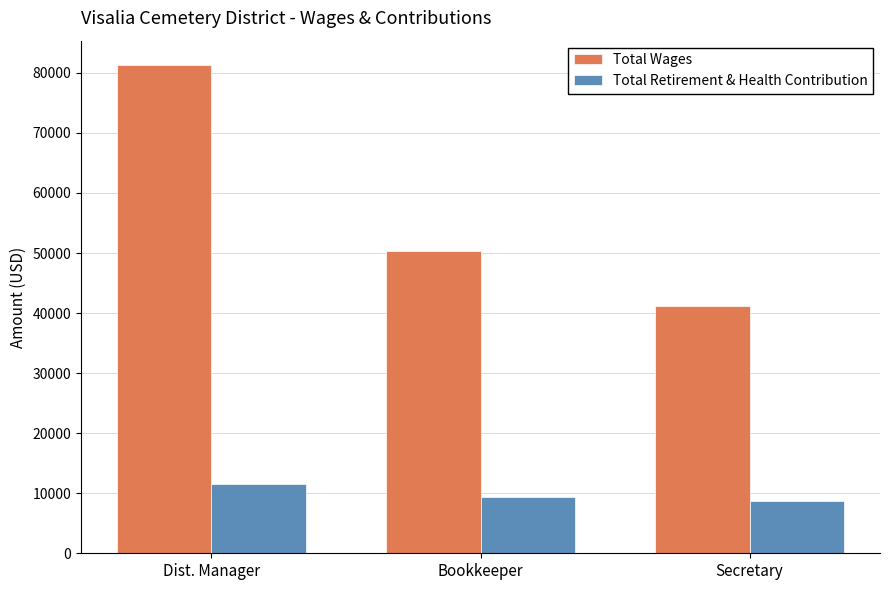

How many values in the Total Retirement & Health Contribution series are below 9367?

1